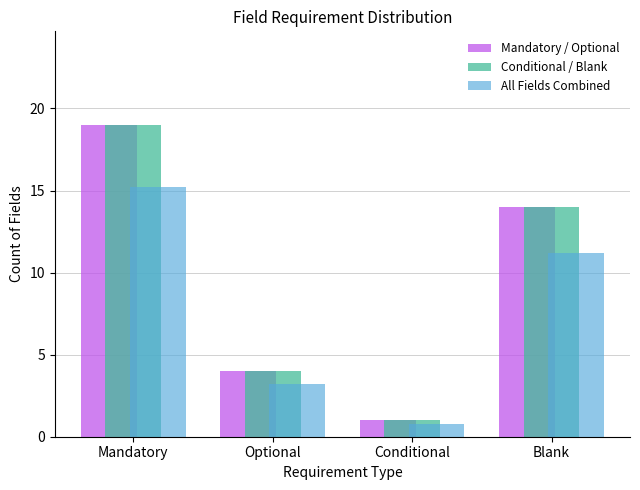

Reading left to right, extract all data points from this chart.

Mandatory / Optional: 19.0	4.0	1.0	14.0
Conditional / Blank: 19.0	4.0	1.0	14.0
All Fields Combined: 15.2	3.2	0.8	11.2